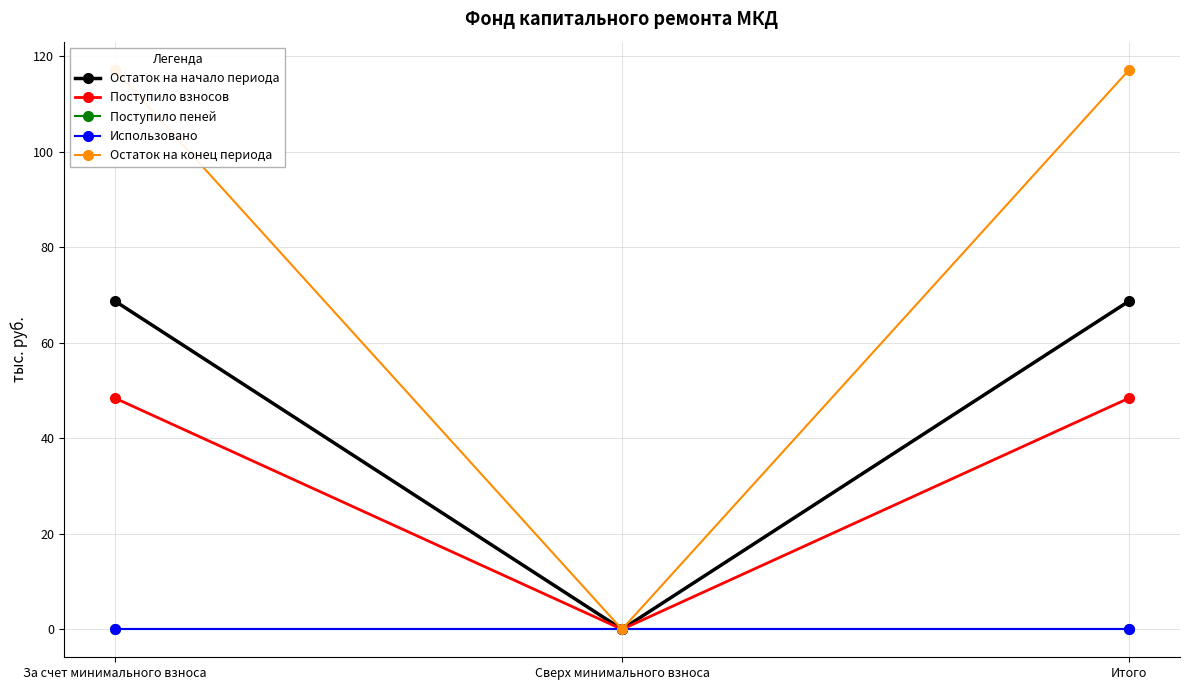

Count the number of categories in the chart.

3